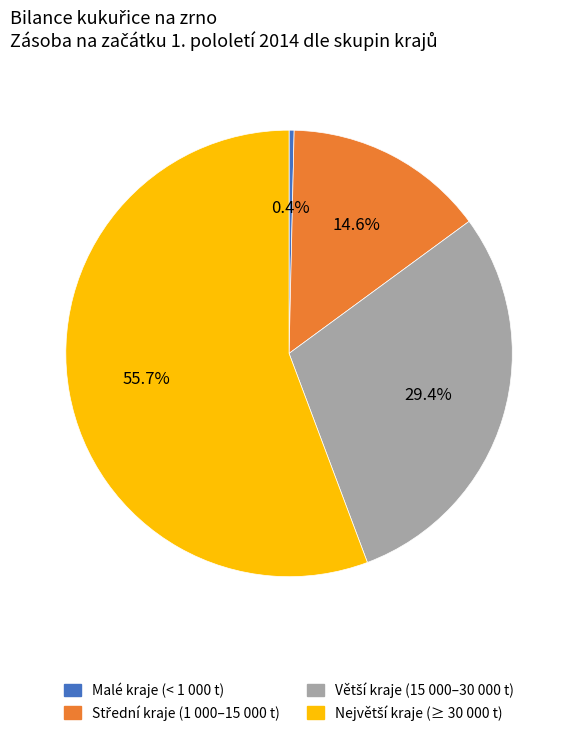

Does any single category account for the majority?

Yes